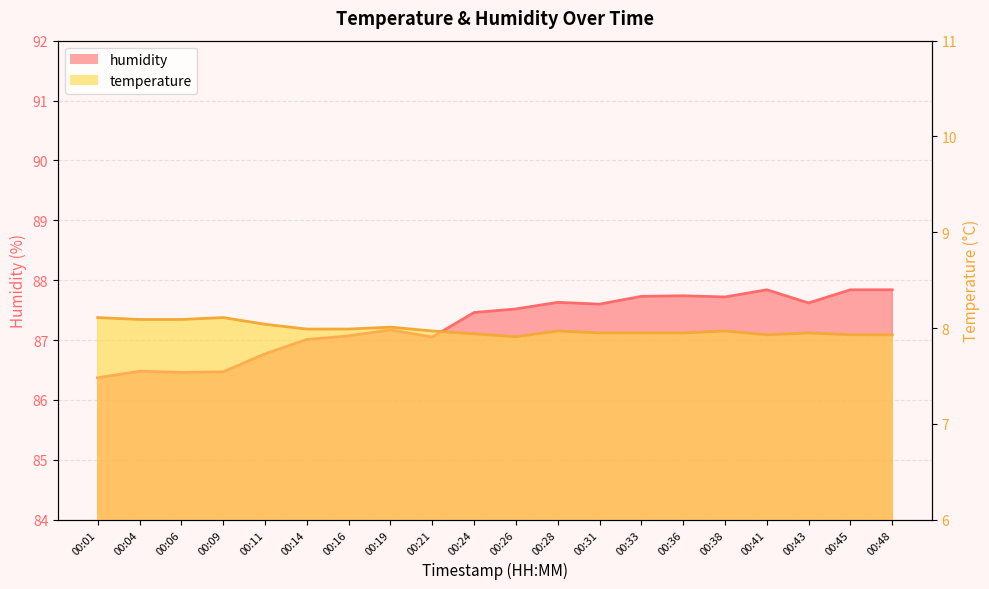

Rank the series by their average value, from highest to lowest.

humidity, temperature